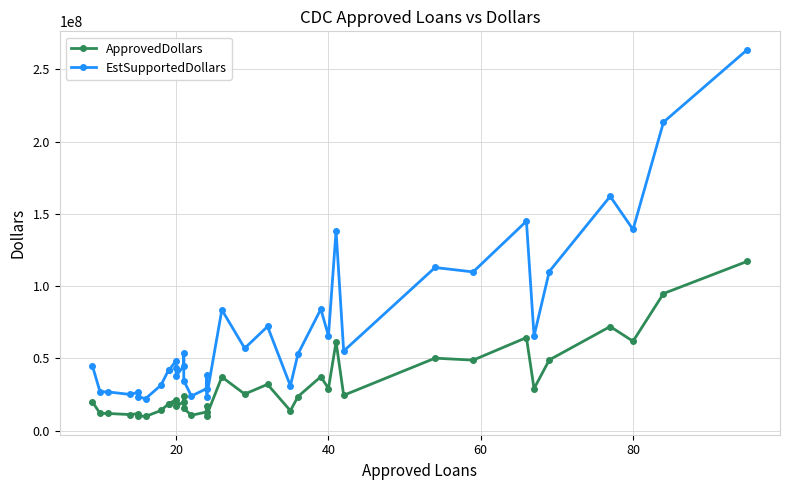

The ApprovedDollars series shows 31660547 at 13. True or false?

False